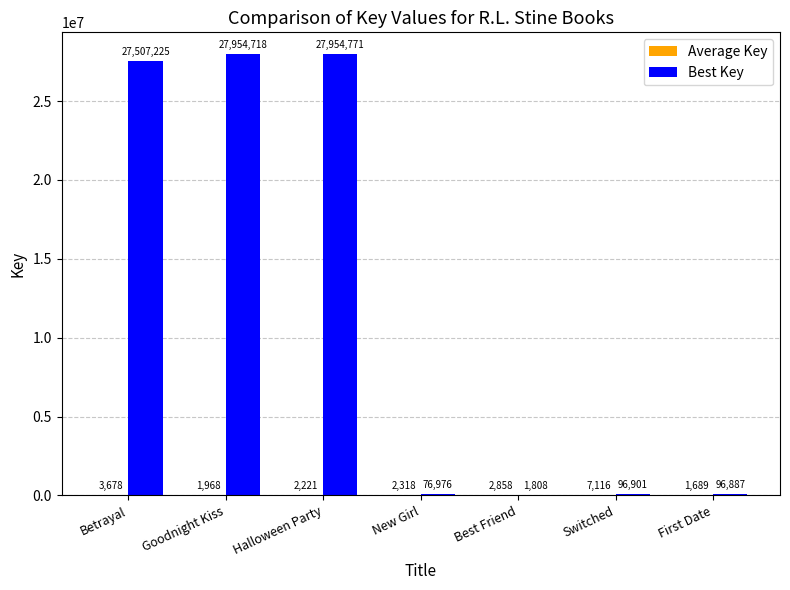

What is the maximum value shown in the chart?

27954771